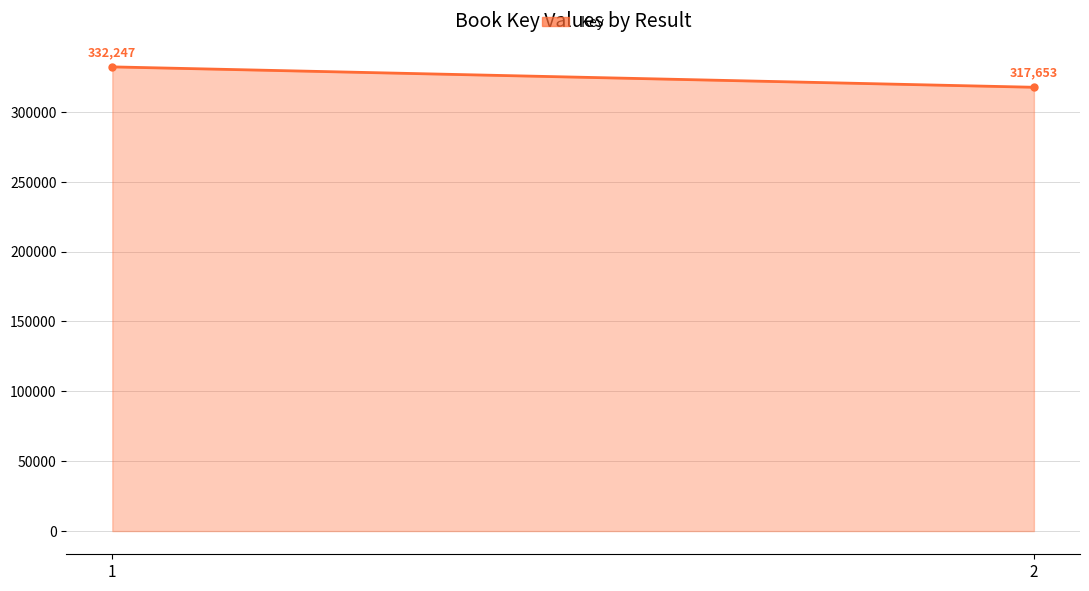

Where is the data nearest to the value 324950?

1